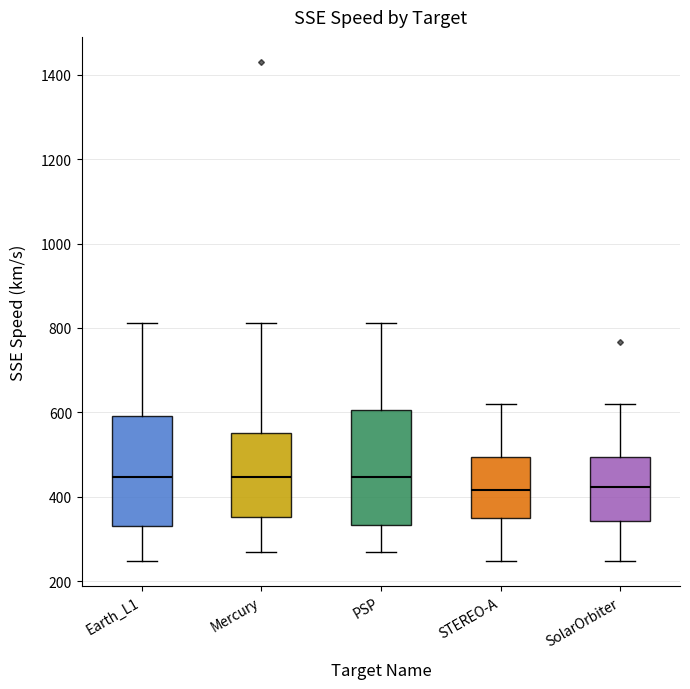

Where is the lower edge of the box for Earth_L1 on the y-axis? The values are not printed on the chart, so give them approximately, as read against the axis.

340